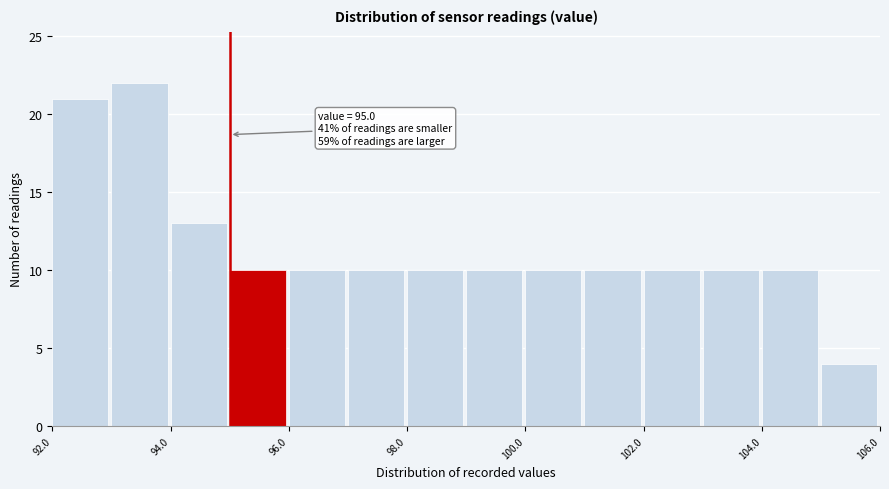

Which range on the x-axis has the tallest bar?

93 to 94